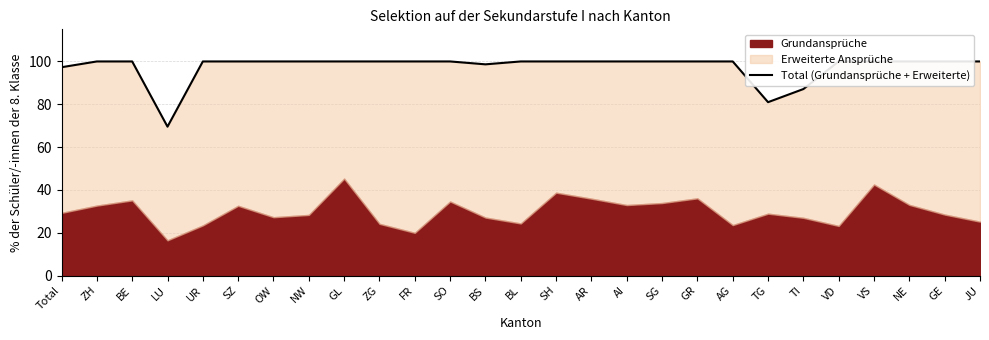

List the labels in order of value, smallest first.

LU, TG, TI, Total, BS, ZH, BE, UR, SZ, OW, NW, GL, ZG, FR, SO, BL, SH, AR, AI, SG, GR, AG, VD, VS, NE, GE, JU